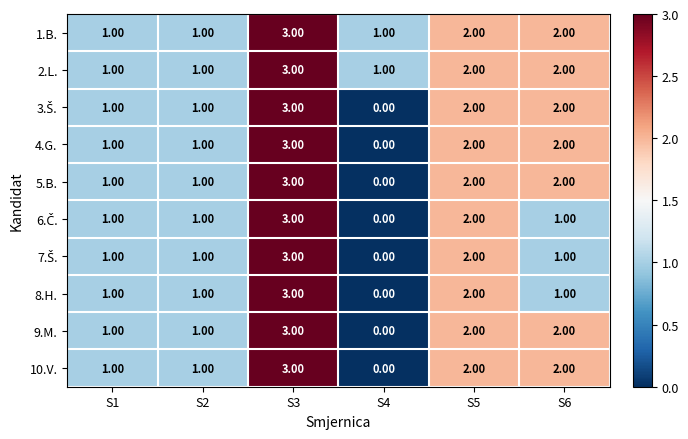

What is the total value across all series at S6?

17